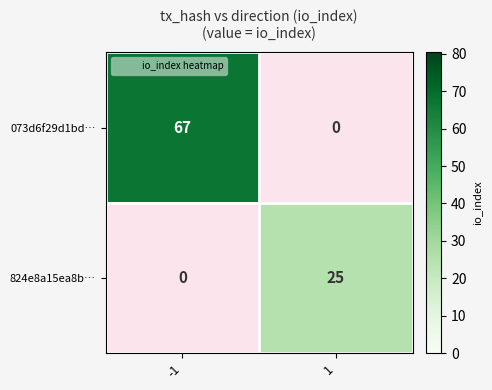

At how many categories does at least one series exceed 47?

1